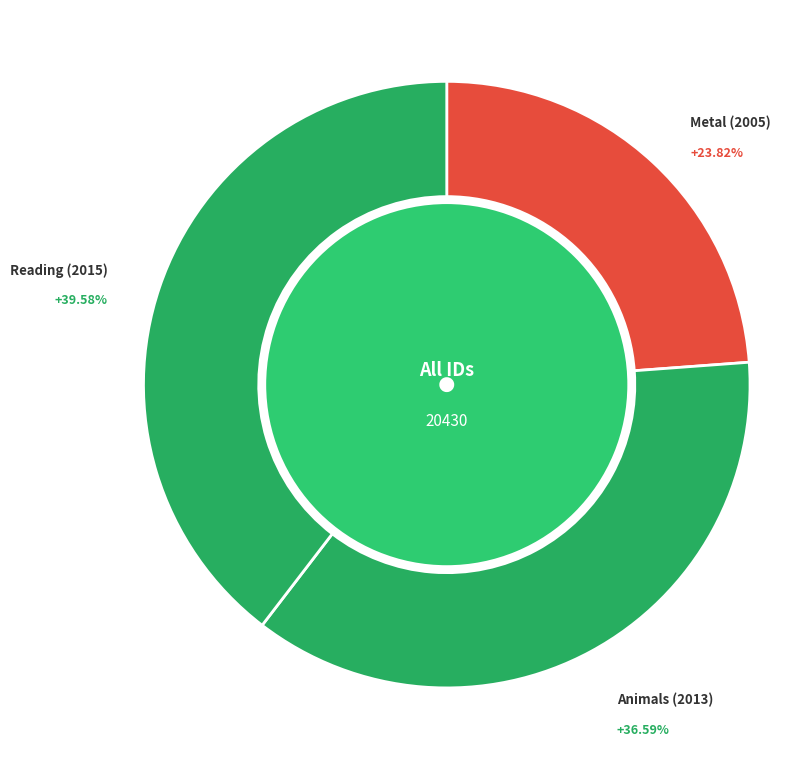

How many segments does this pie chart have?

3